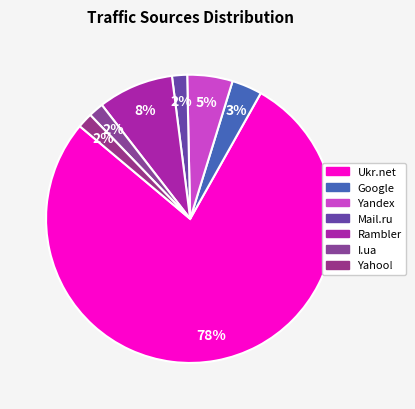

Does any single category account for the majority?

Yes